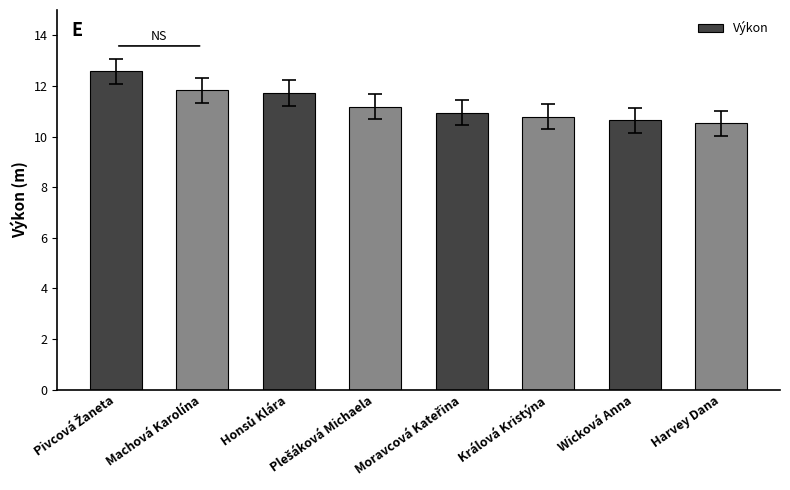

The value at Králová Kristýna is 6.9. True or false?

False